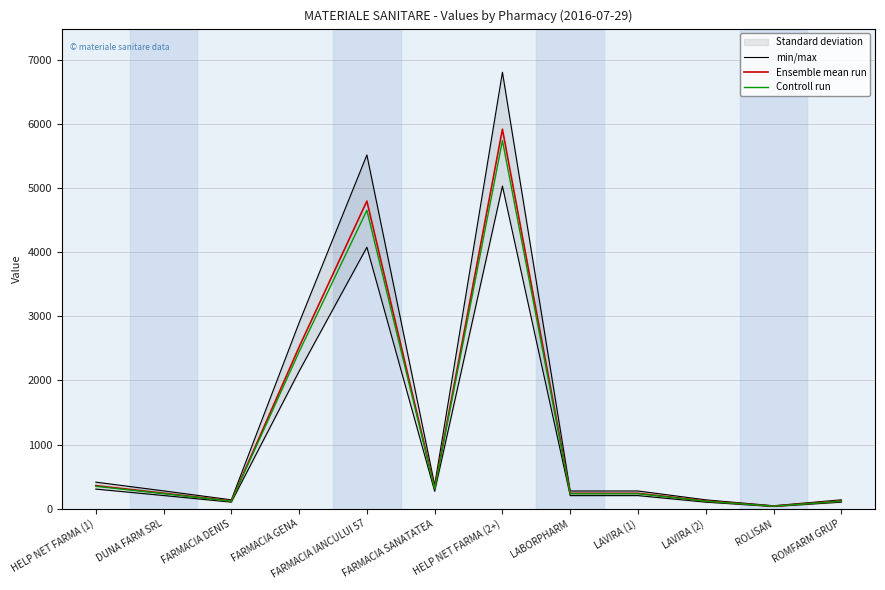

Where is Controll run nearest to the value 2890?

FARMACIA GENA